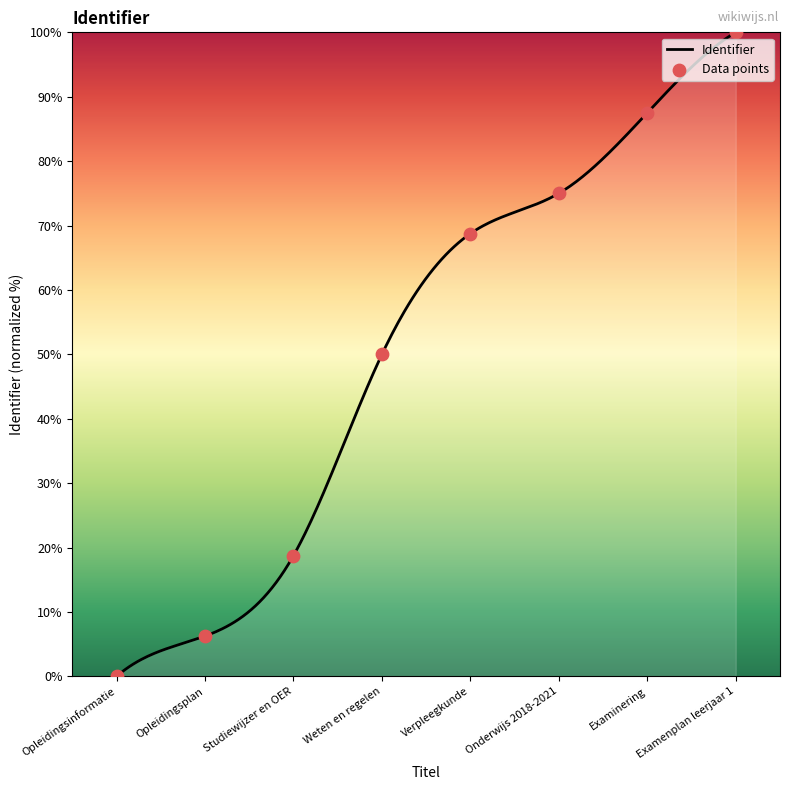

Between Studiewijzer en OER and Onderwijs 2018-2021, which is larger?

Onderwijs 2018-2021